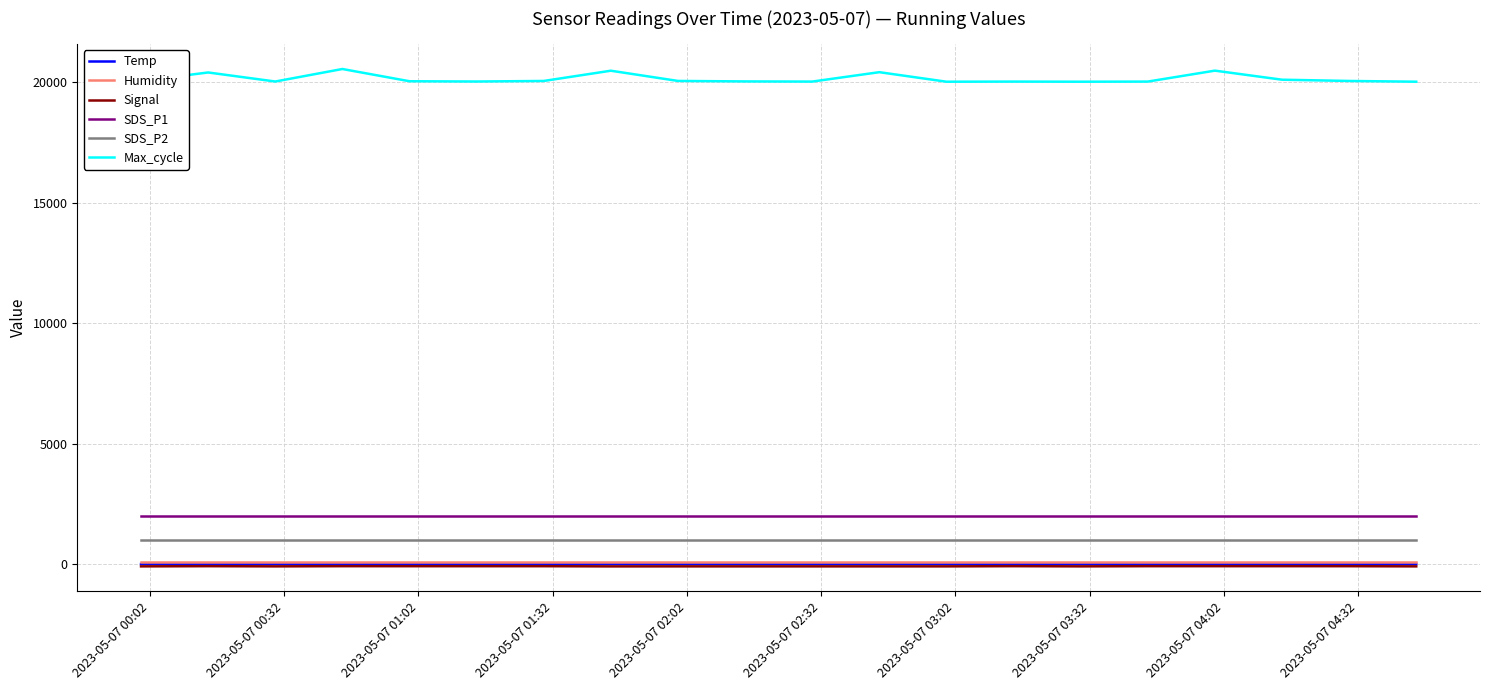

True or false: SDS_P2 and SDS_P1 intersect in this chart.

False